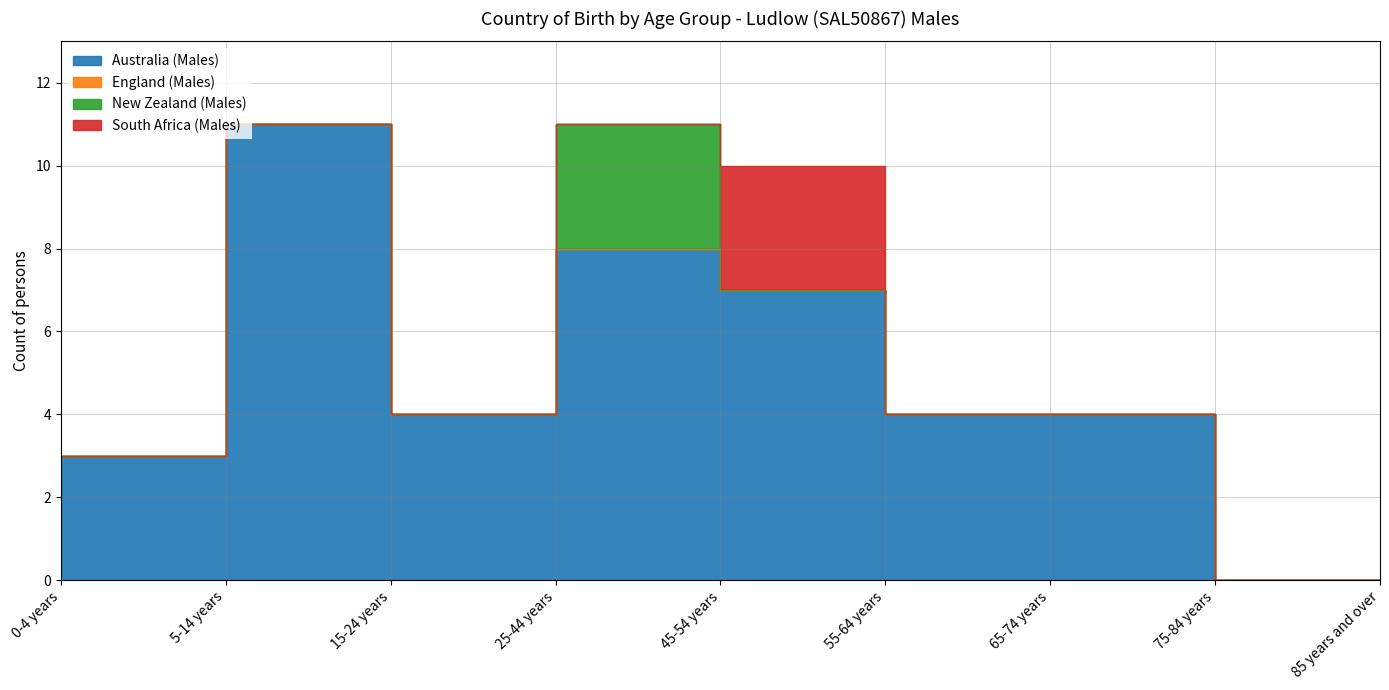

In New Zealand (Males), how many points are higher than both neighbors (excluding endpoints)?

1